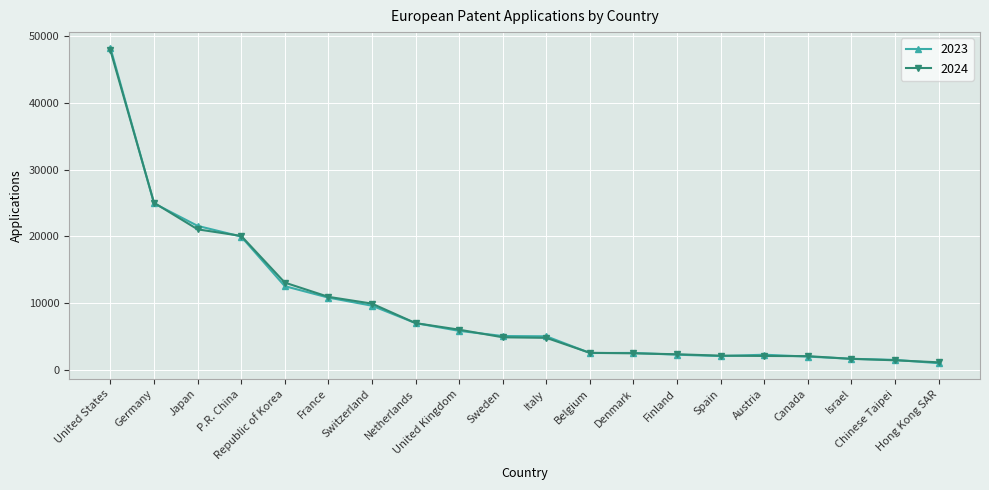

Count the number of categories in the chart.

20